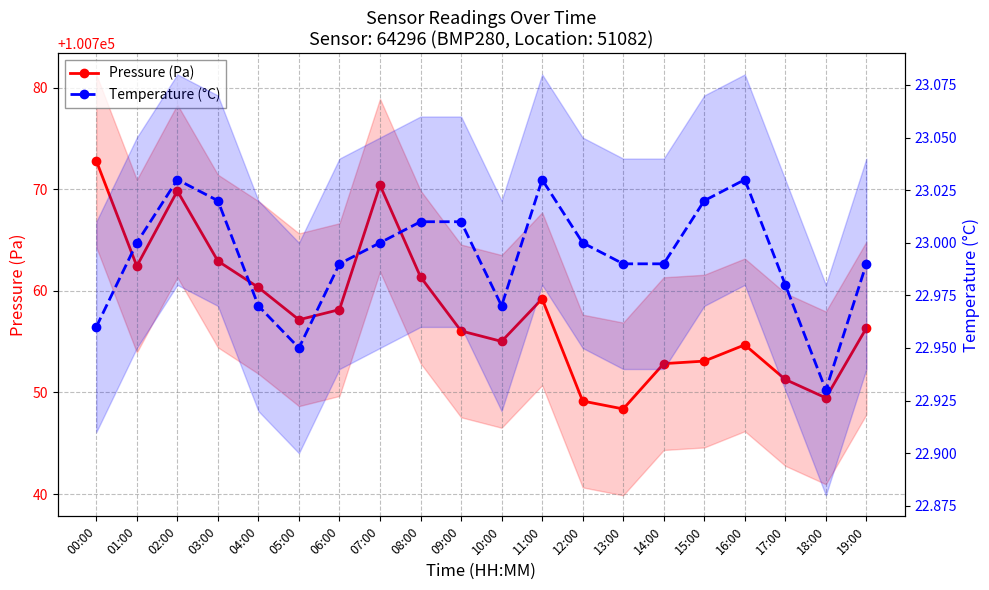

At 13:00, list the series in order from largest to smallest.

Pressure (Pa), Temperature (°C)